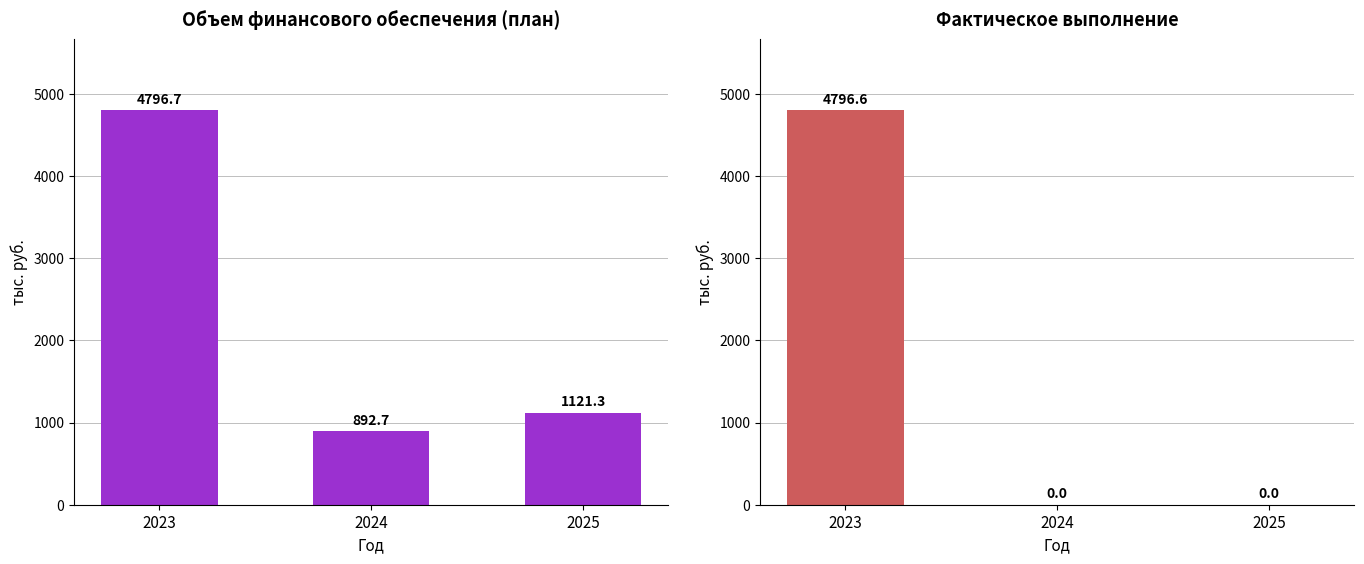

The value of Факт (Всего) at 2023 is 4796.6. True or false?

True